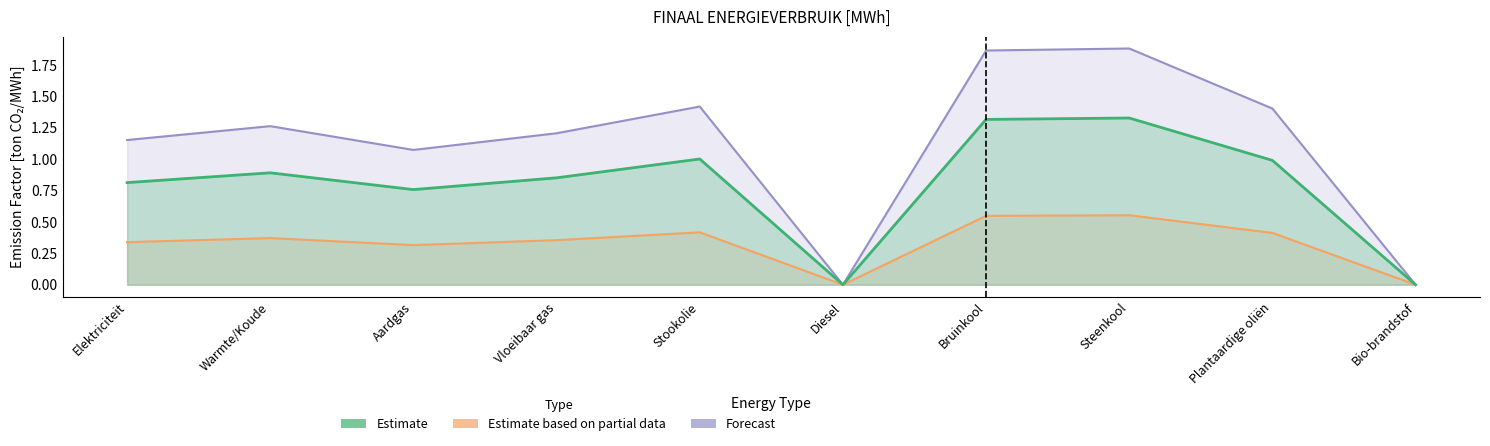

True or false: Forecast and Estimate cross at least once.

False